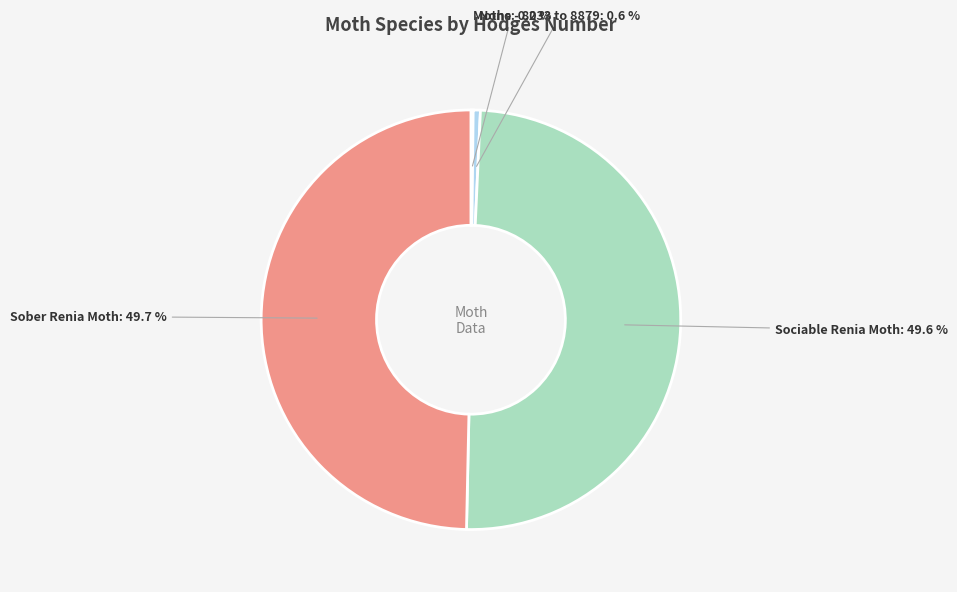

What percentage is the None - 8033 to 8879 slice, to the nearest percent?

1%